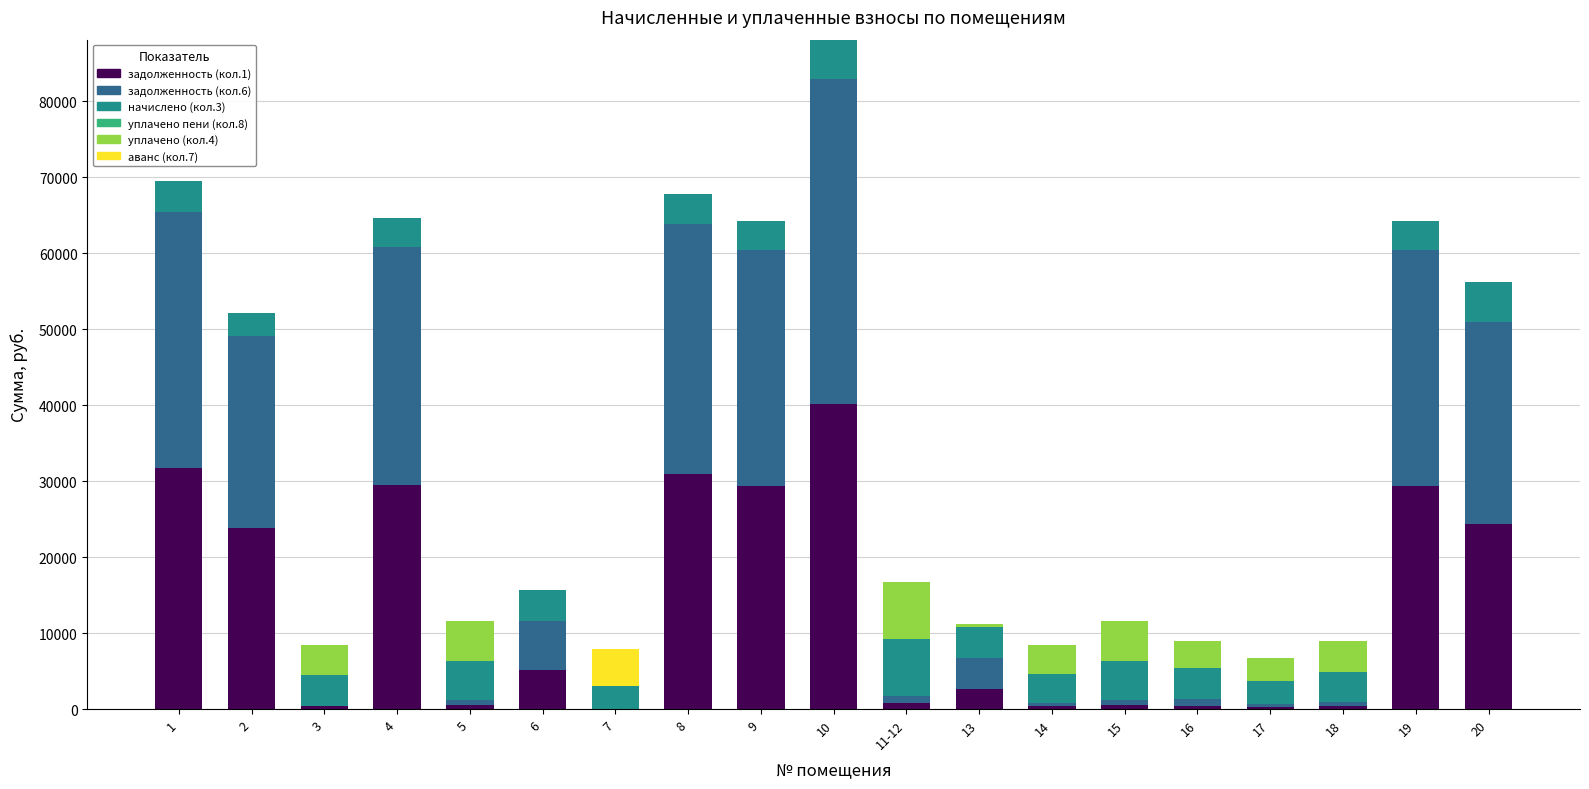

At which category is the sum across all series the highest?

10